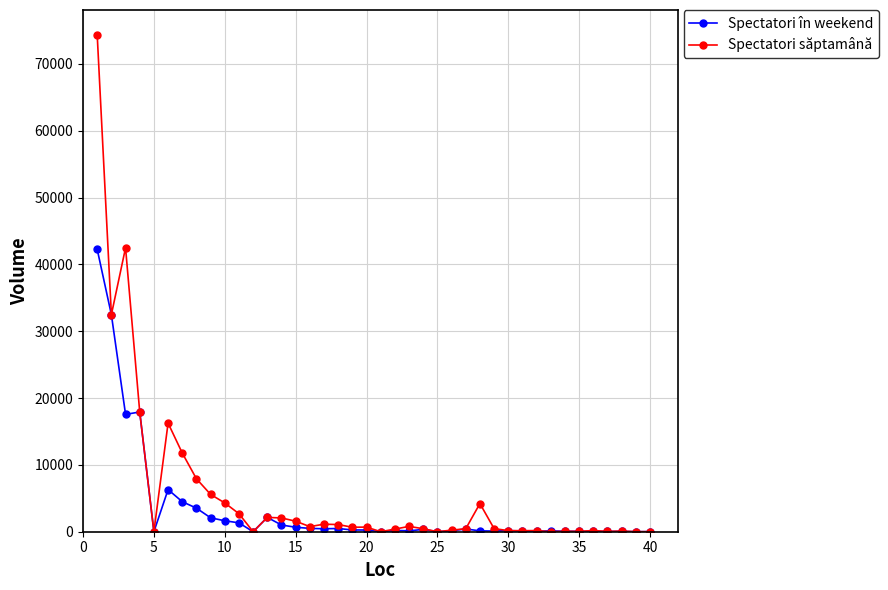

Which series has the largest range (max minus min)?

Spectatori săptamână